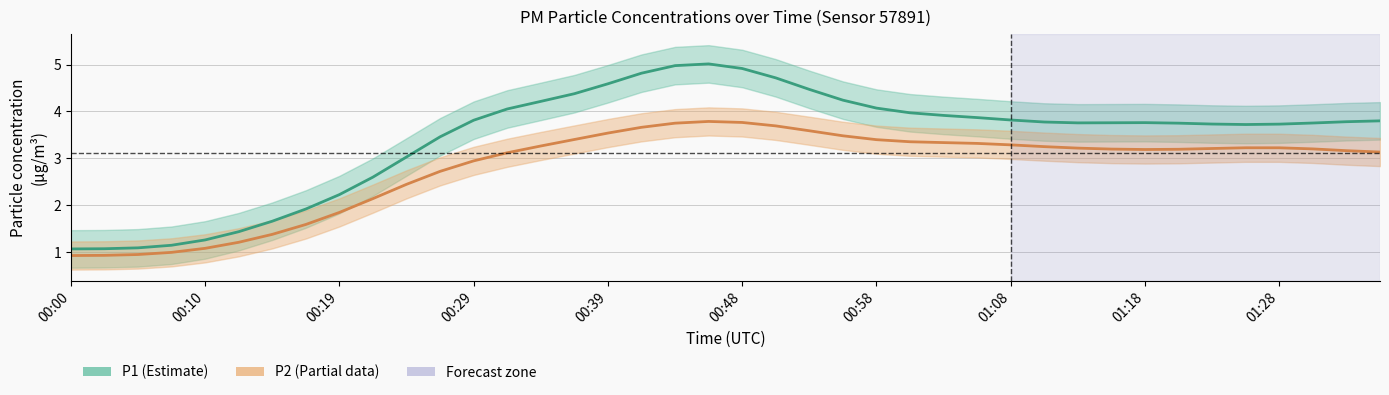

Rank the series at 33 from lowest to highest value.

P2, P1